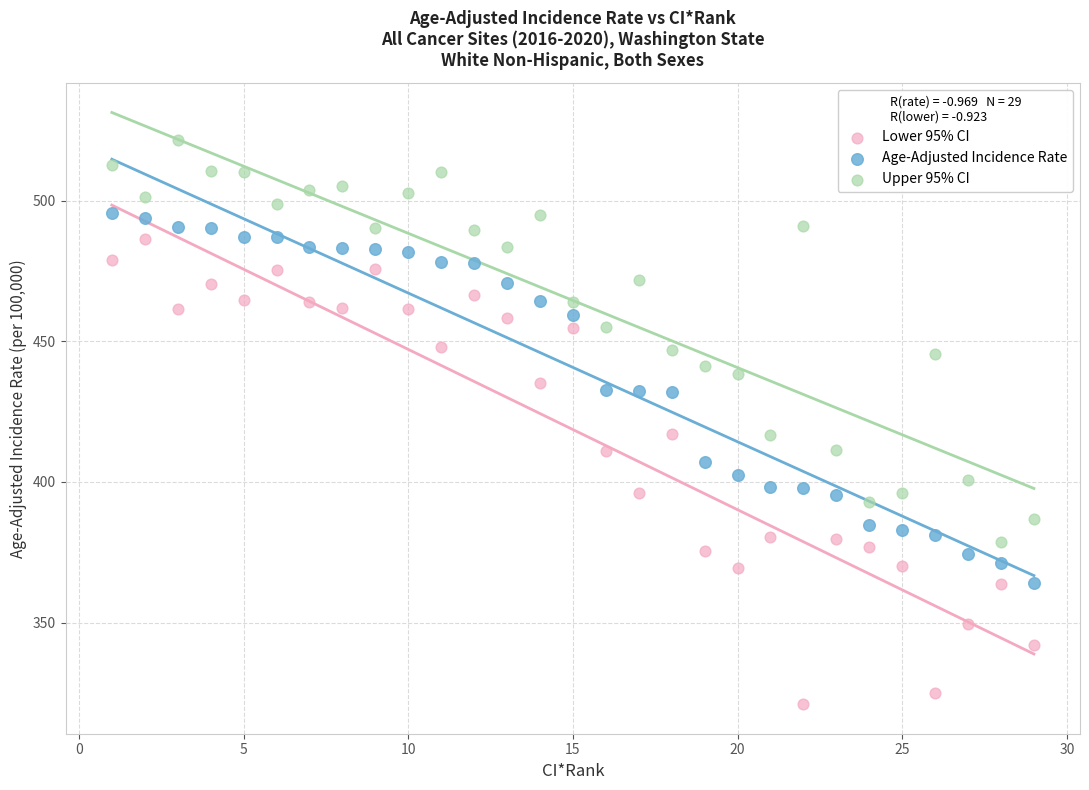

What are all the series names shown in the legend?

Lower 95% CI, Age-Adjusted Incidence Rate, Upper 95% CI